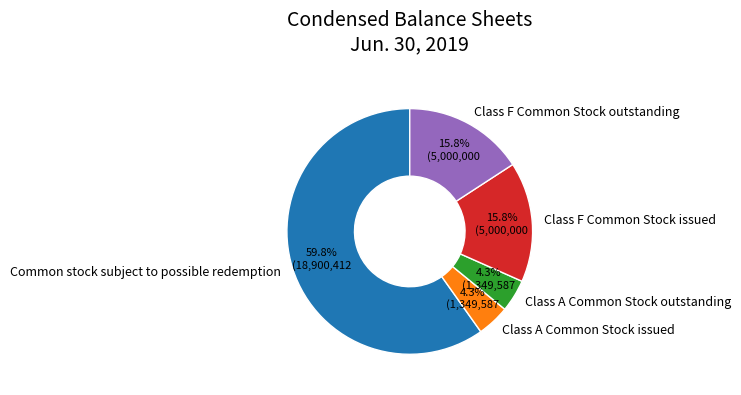

To the nearest percent, what is the combined percentage of Class F Common Stock issued and Class A Common Stock issued?

20%